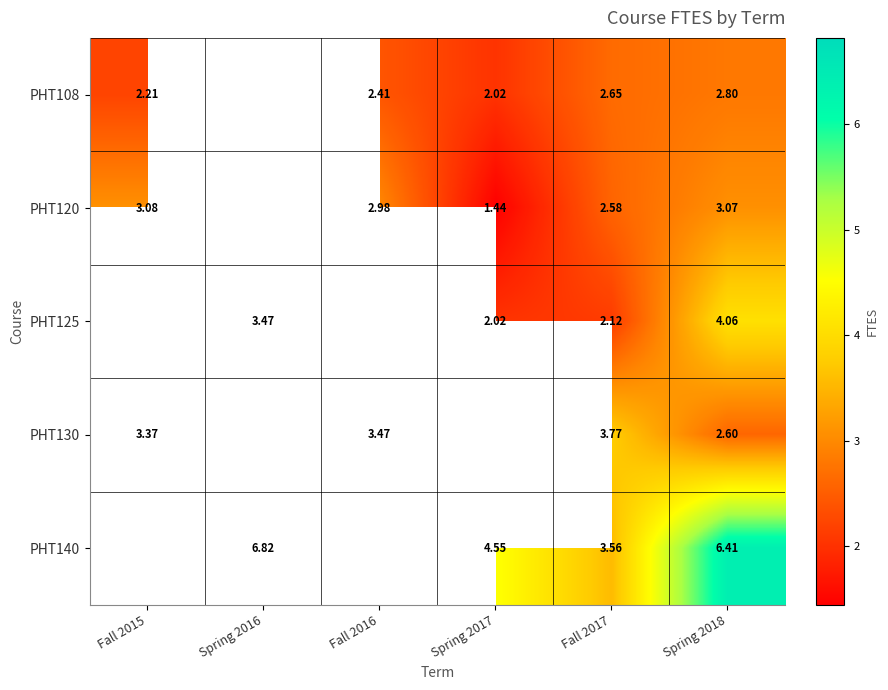

Where is PHT108 nearest to the value 2?

Spring 2017